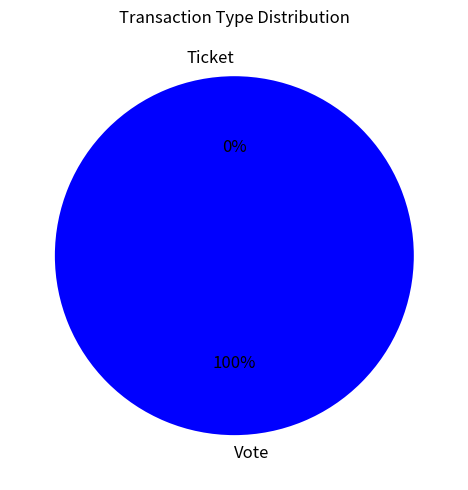

How many slices are in this pie chart?

2